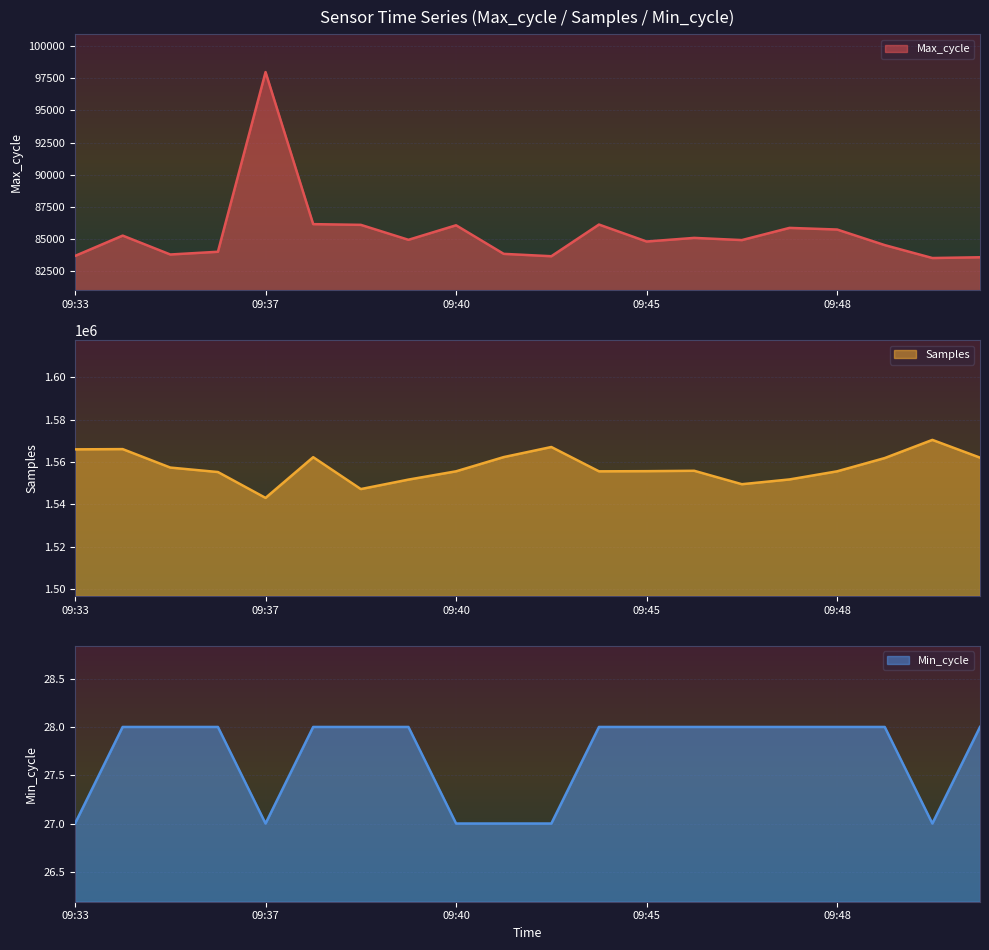

What is the approximate value of Max_cycle at 09:47?

84903